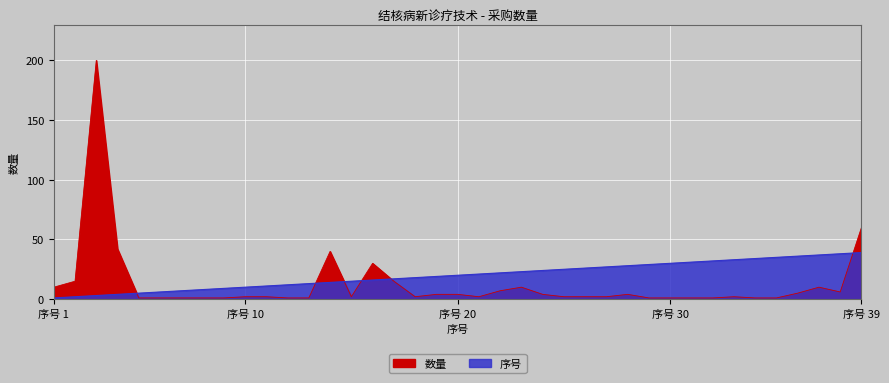

How many distinct data groups are displayed?

2